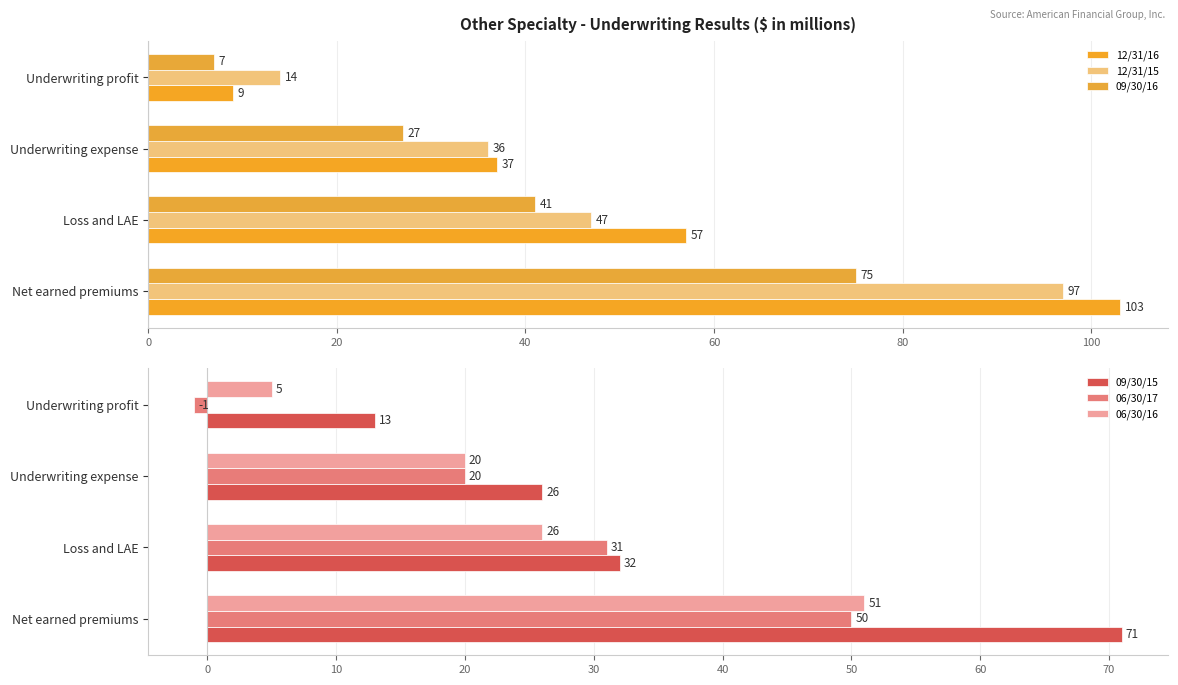

Is it true that 09/30/16 equals 14 at 20?

False